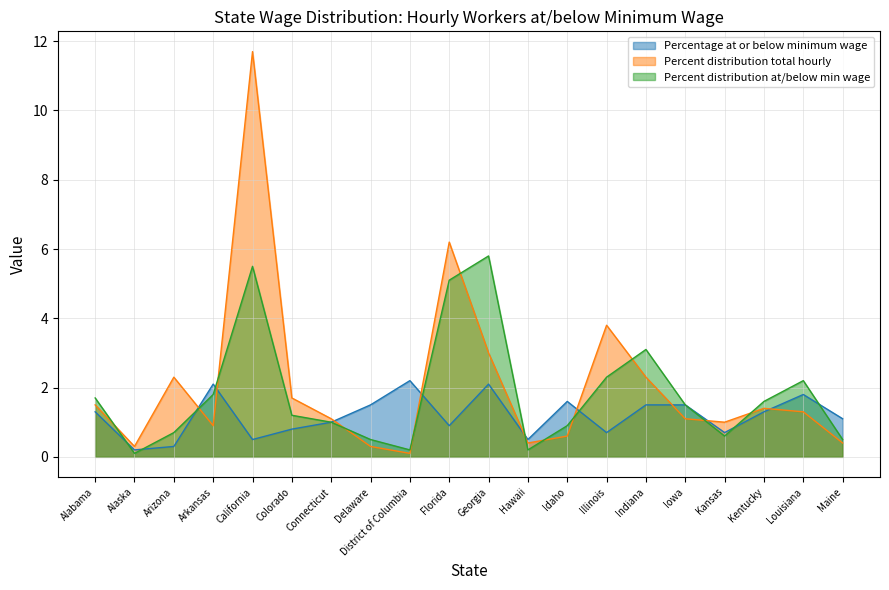

Which series changed the most between Connecticut and Maine?

Percent distribution total hourly